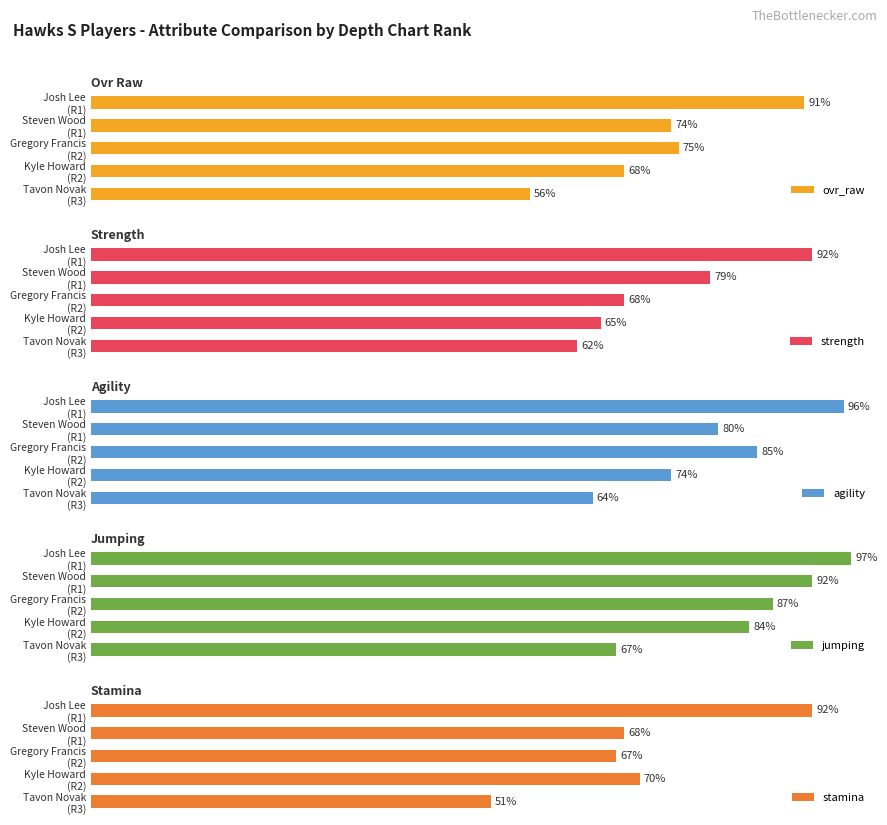

How many values in the jumping series exceed 87?

2